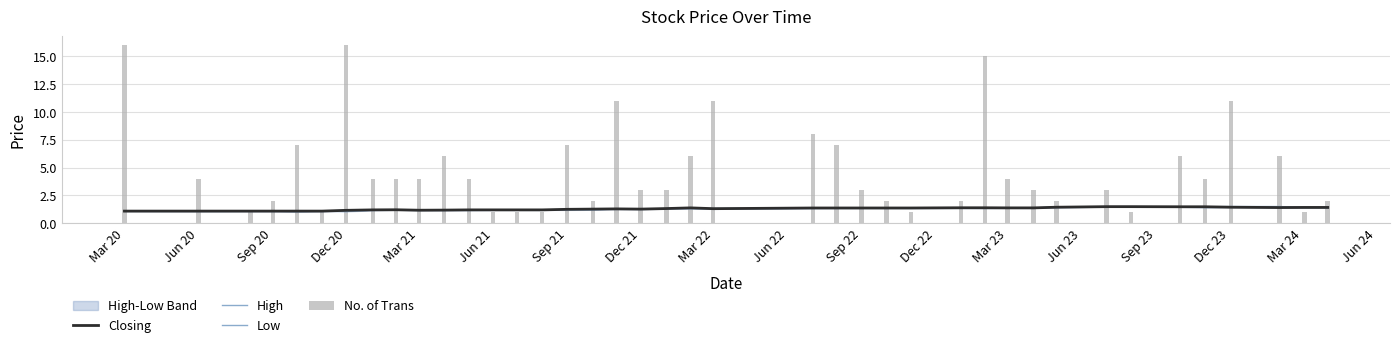

What is the lowest value of the Closing series?

1.1